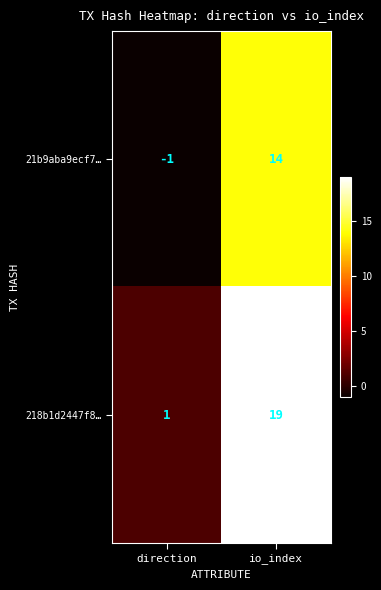

Reading left to right, extract all data points from this chart.

21b9aba9ecf7…: direction=-1	io_index=14
218b1d2447f8…: direction=1	io_index=19